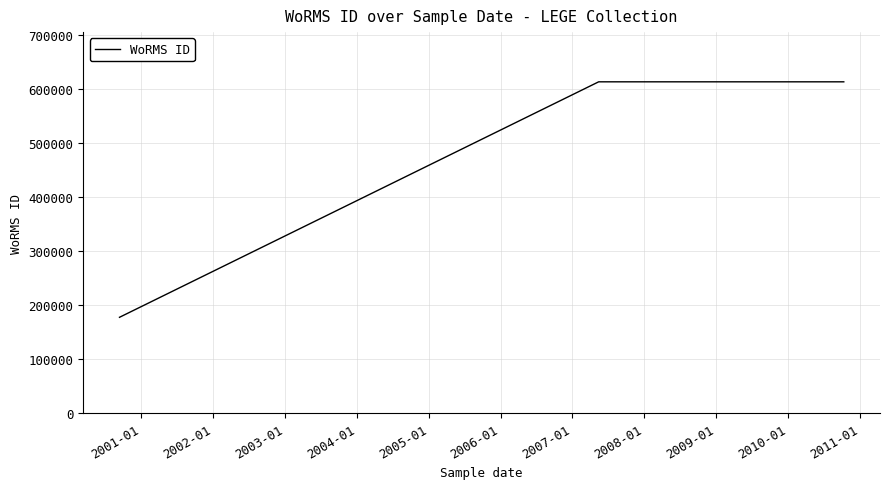

Reading left to right, what are all the values shown in this chart?

177592	613596	613596